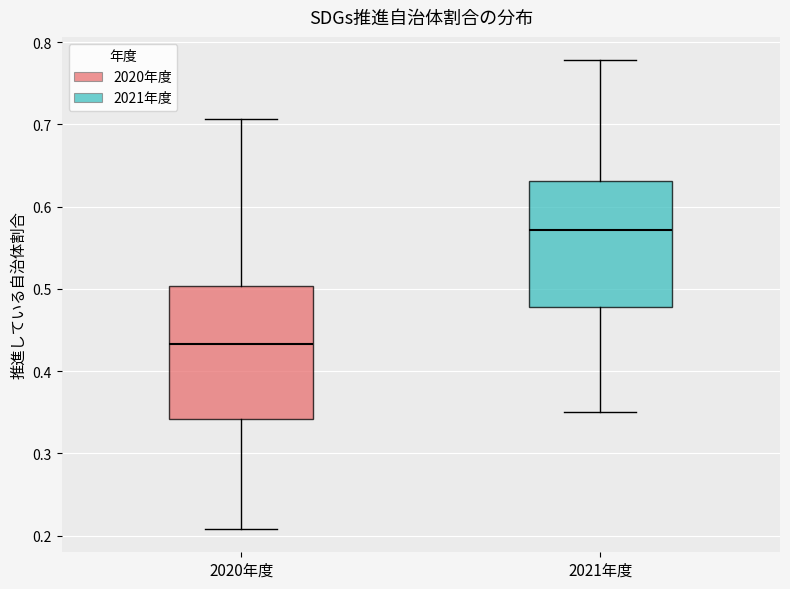

Reading left to right, read every box against the y-axis: the position of its median line, the range the box covers, and the ends of its whiskers. The values are not printed on the chart, so give them approximately, as read against the axis.

2020年度: median 0.43, box 0.34 to 0.50, whiskers 0.21 to 0.71
2021年度: median 0.57, box 0.48 to 0.63, whiskers 0.35 to 0.78